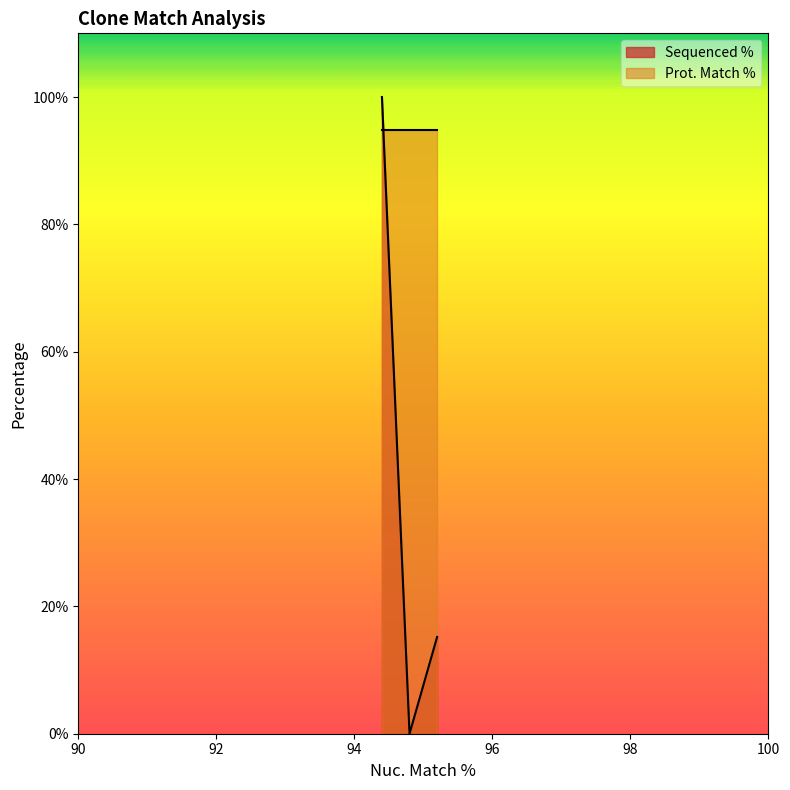

Which series has the widest spread of values?

Sequenced %